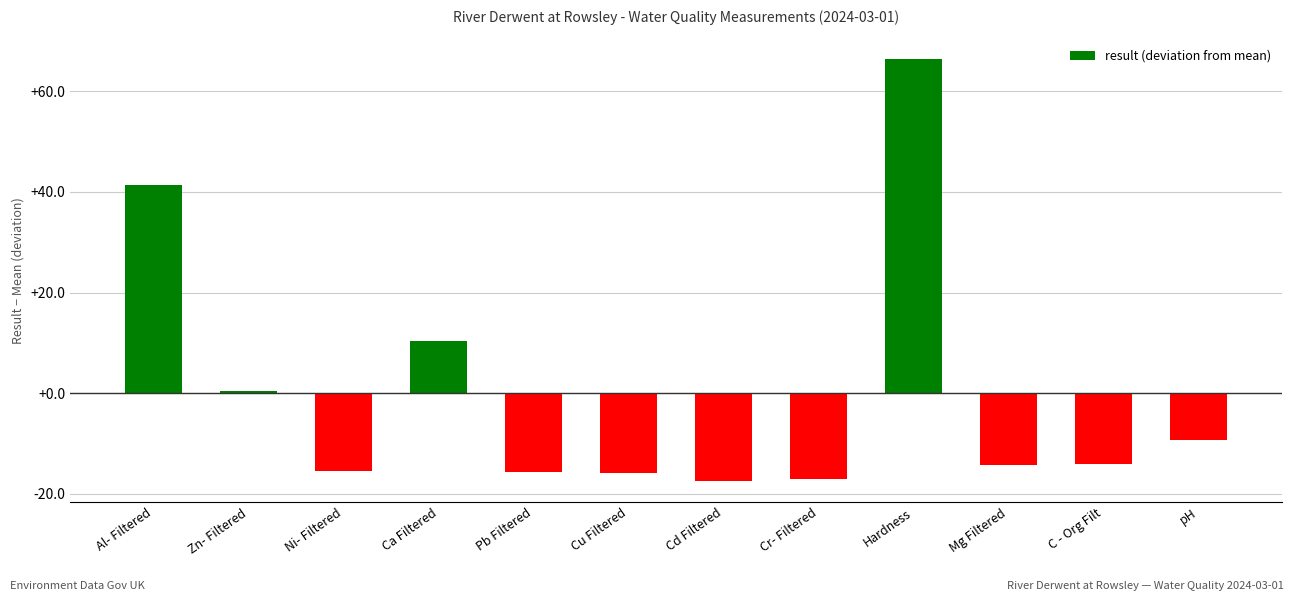

How many data points are above -13?

5